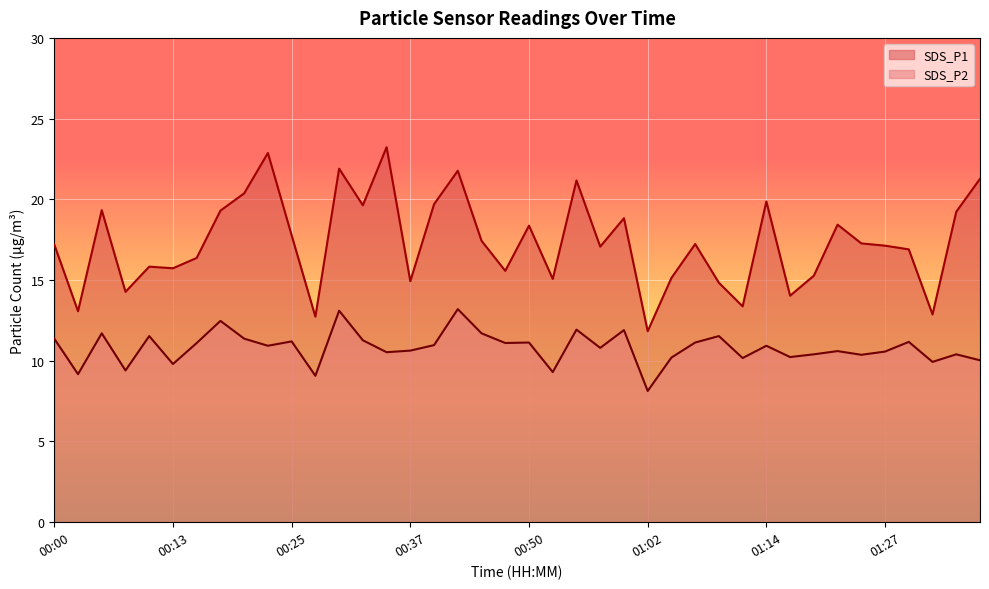

Which series has the largest range (max minus min)?

SDS_P1